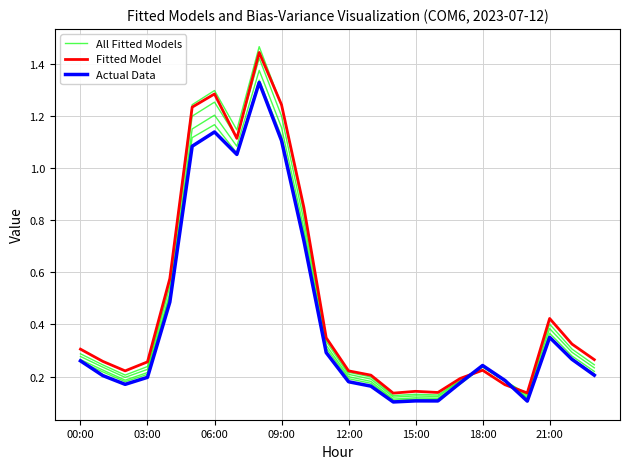

What is the difference between the second highest and minimum values in the All Fitted Models series?

1.2